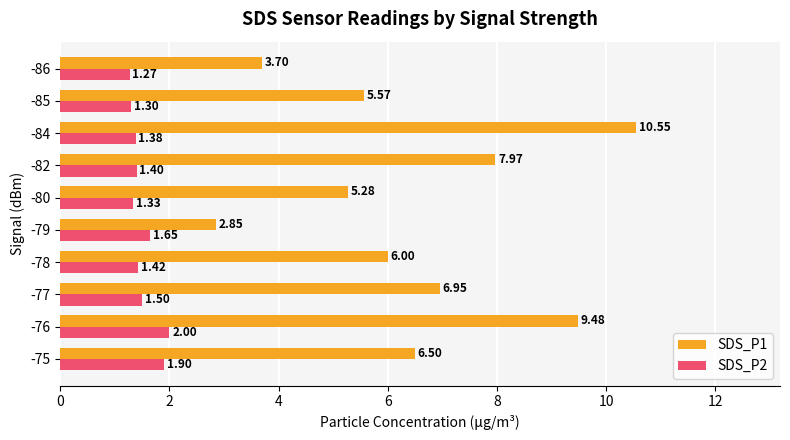

What is the average value of the SDS_P2 series?

1.5